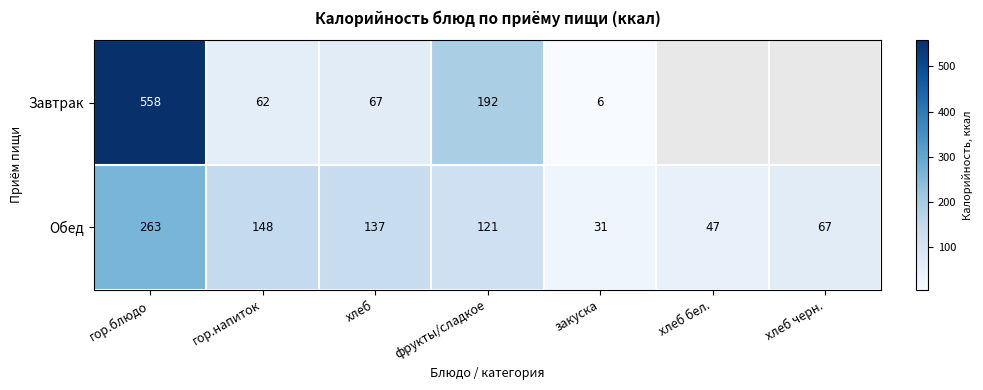

True or false: Завтрак has a value of 6 at закуска.

True